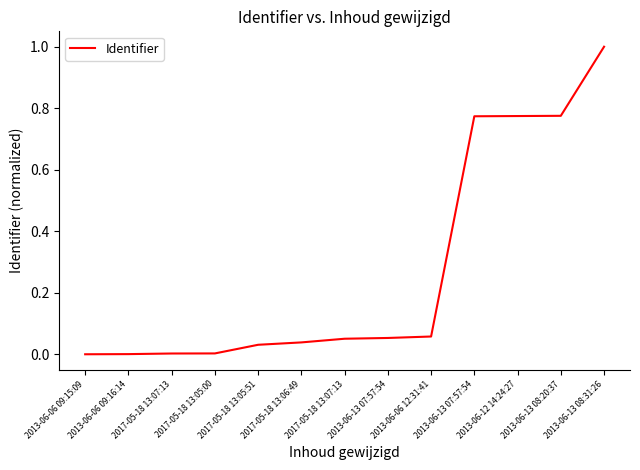

How many distinct data groups are displayed?

1